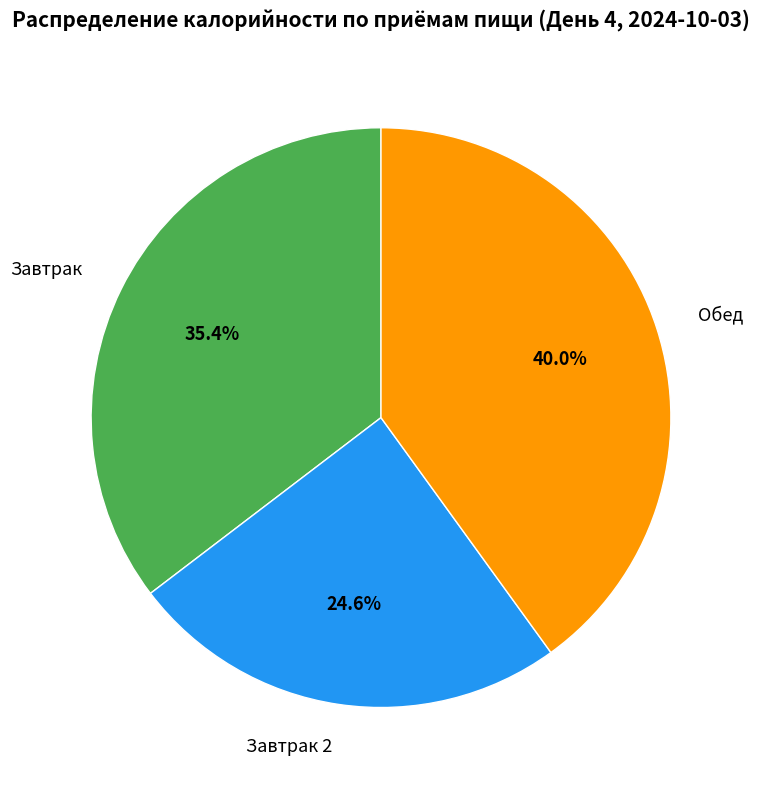

To the nearest percent, what percentage of the pie is Обед?

40%